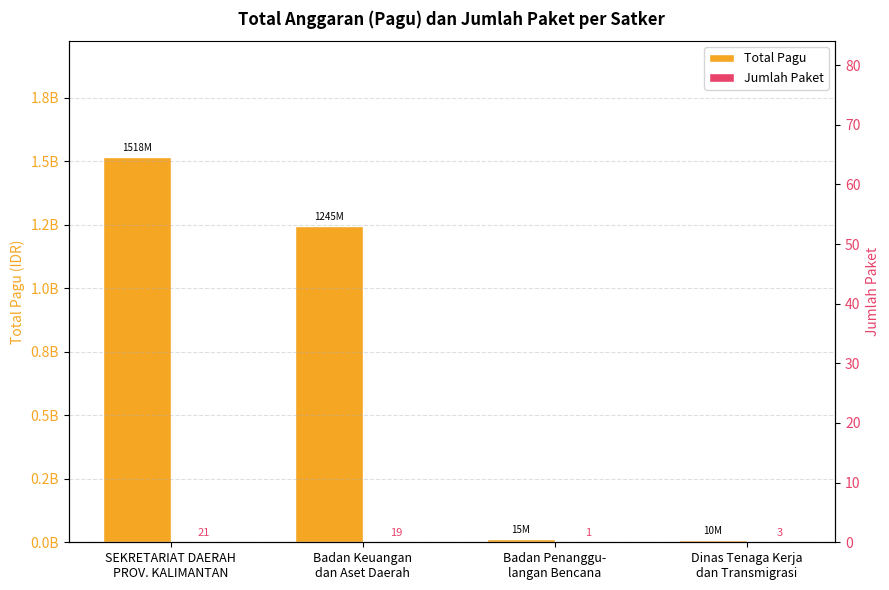

Rank the categories by Total Pagu value from lowest to highest.

Dinas Tenaga Kerja
dan Transmigrasi, Badan Penanggu-
langan Bencana, Badan Keuangan
dan Aset Daerah, SEKRETARIAT DAERAH
PROV. KALIMANTAN